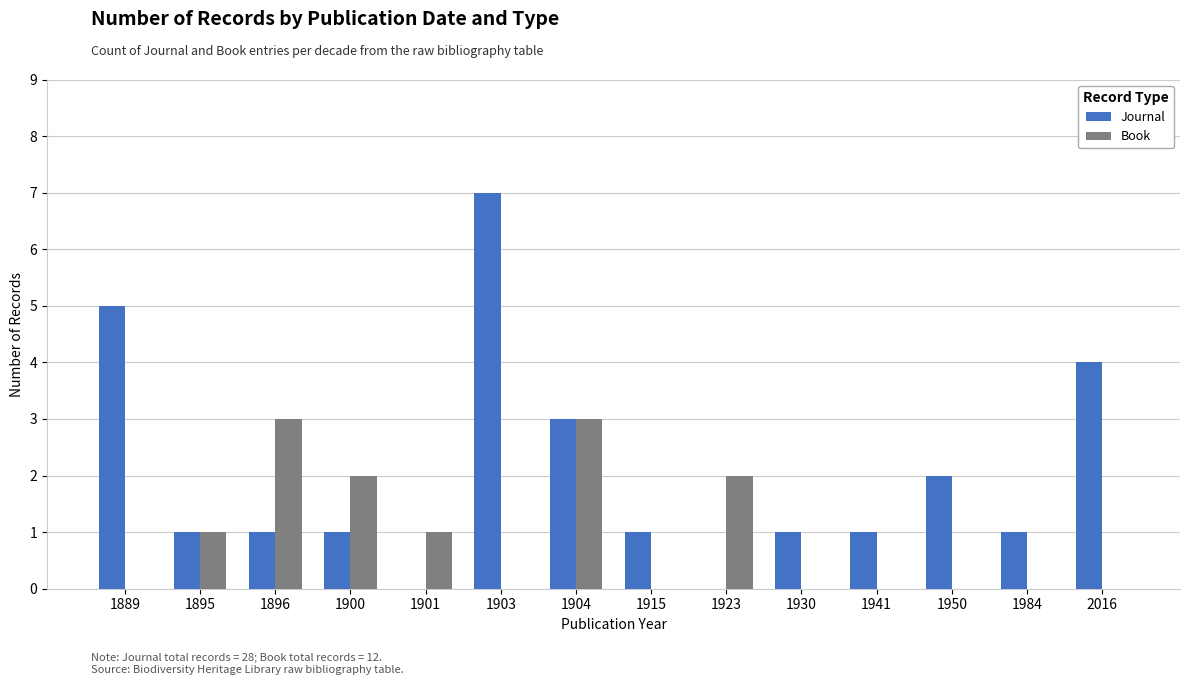

Are the bars grouped side by side (vs. stacked)?

Yes